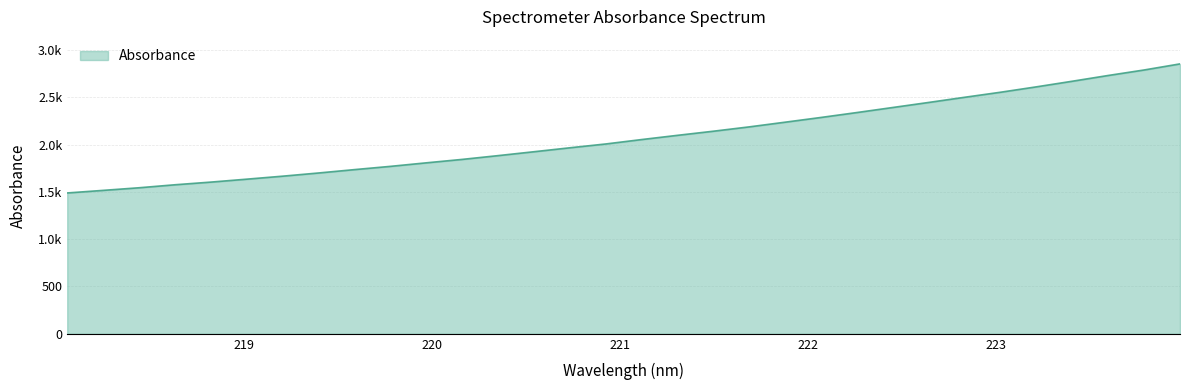

What is the difference between the second highest and second lowest values?

1272.2